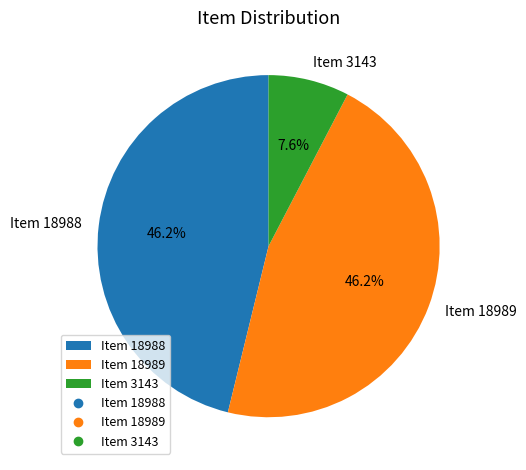

What portion of the pie excludes Item 3143?

92.4%